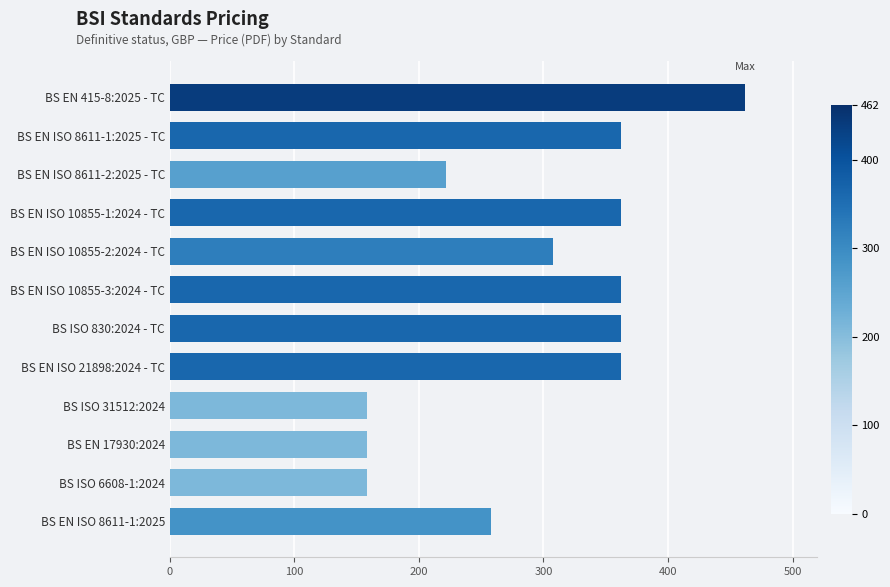

Reading top to bottom, transcribe all the data shown in this chart.

462	362	222	362	308	362	362	362	158	158	158	258